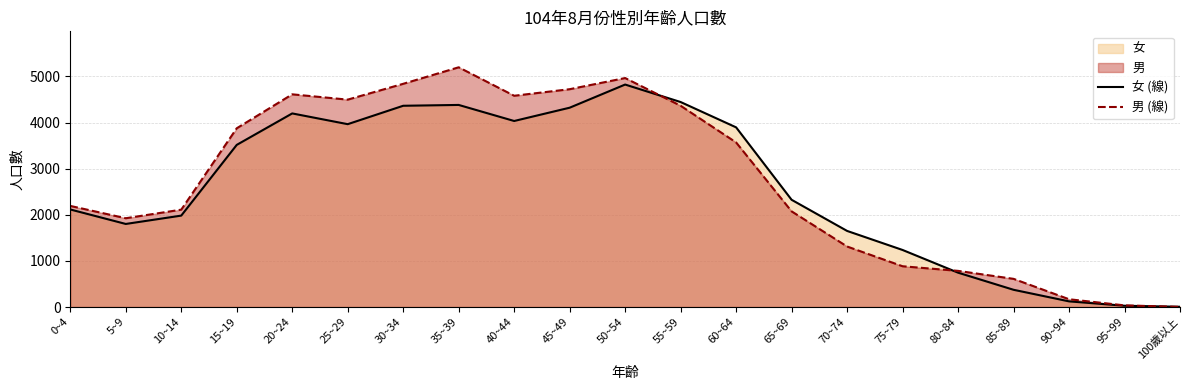

How many values in the 女 (線) series exceed 2325?

10